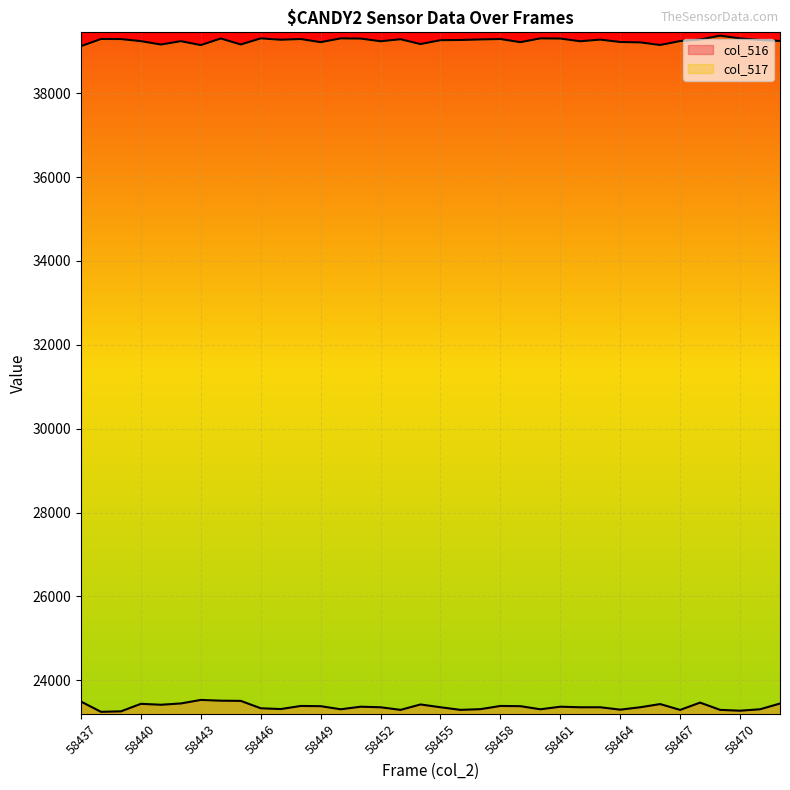

Reading left to right, extract all data points from this chart.

col_516: 23492	23248	23260	23439	23417	23448	23532	23514	23509	23333	23314	23388	23383	23309	23370	23357	23295	23424	23357	23295	23312	23388	23383	23309	23370	23357	23357	23300	23357	23433	23294	23468	23295	23275	23309	23446
col_517: 39121	39292	39290	39240	39160	39240	39146	39304	39161	39307	39274	39291	39216	39306	39302	39238	39286	39171	39263	39268	39281	39291	39216	39306	39302	39238	39277	39220	39211	39149	39242	39279	39372	39305	39268	39245